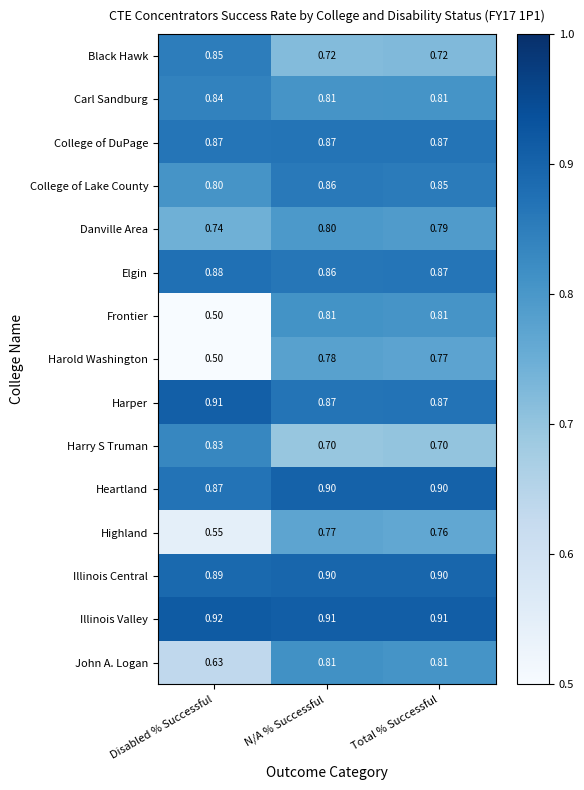

Rank the categories by Harold Washington value from lowest to highest.

Disabled % Successful, Total % Successful, N/A % Successful